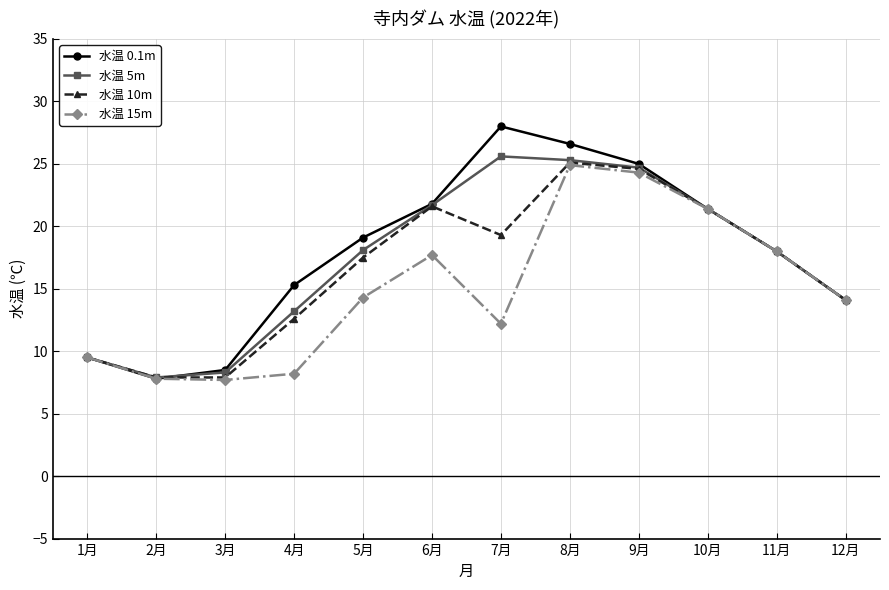

At how many categories does at least one series exceed 27?

1